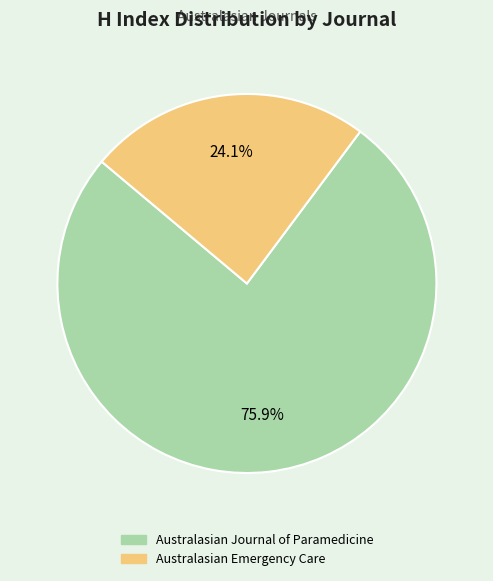

What is the smallest slice in the pie chart?

Australasian Emergency Care